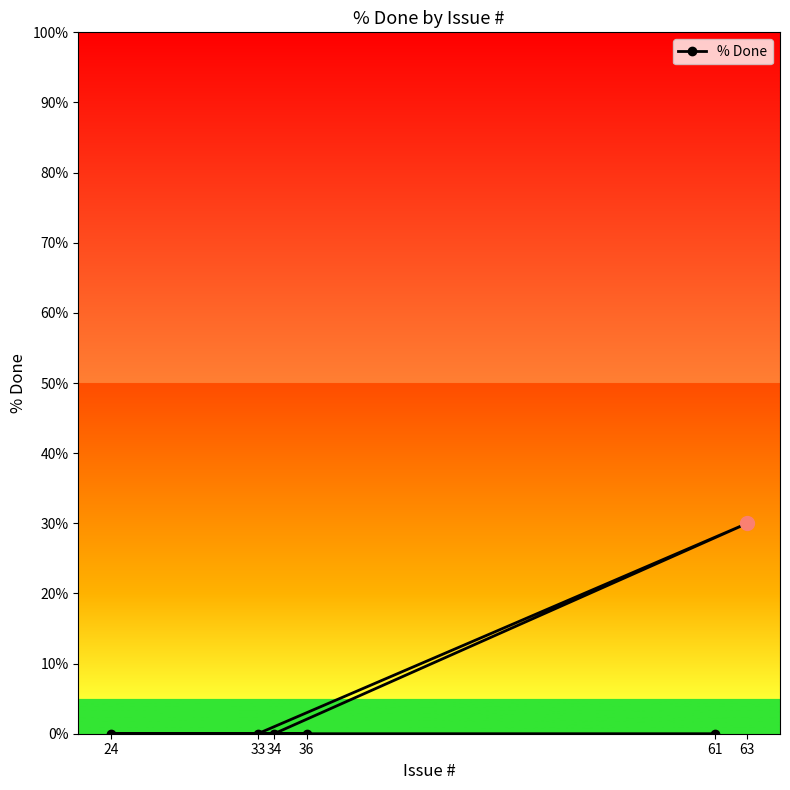

Which has a higher value, 33 or 34?

33